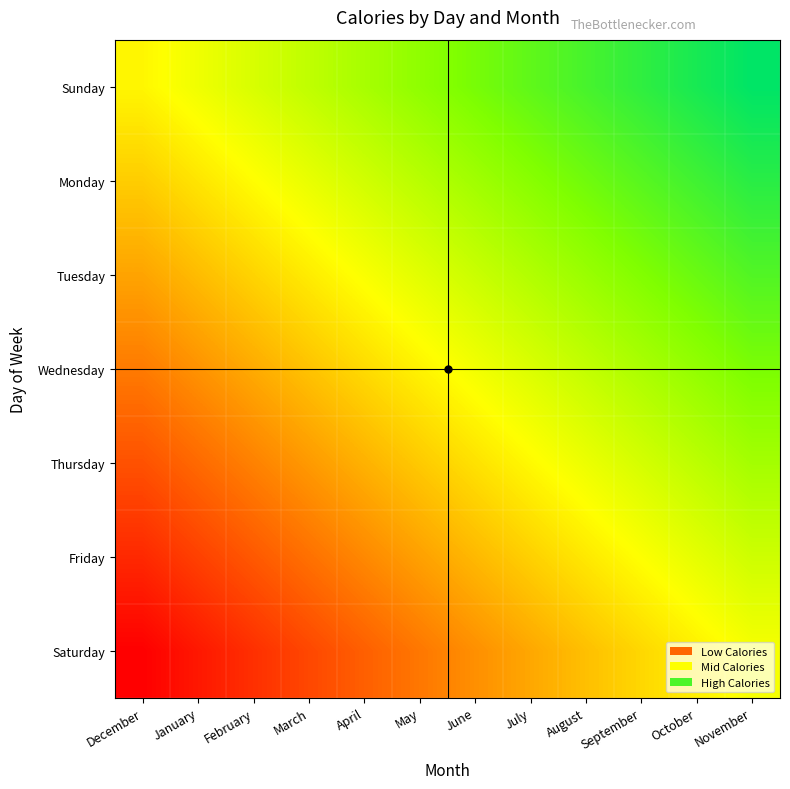

How many categories are shown in the chart?

12